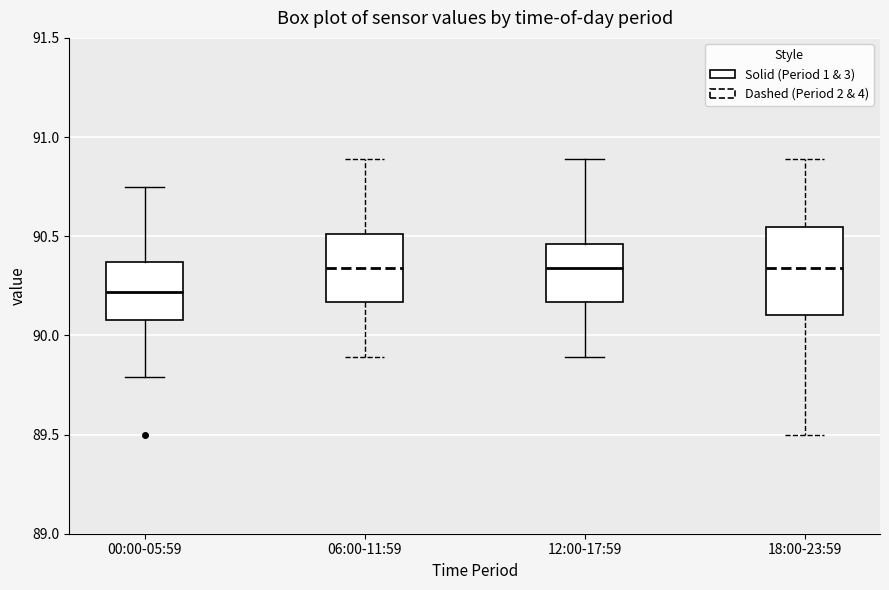

Comparing the boxes themselves (not the whiskers), which one is the tallest?

18:00-23:59